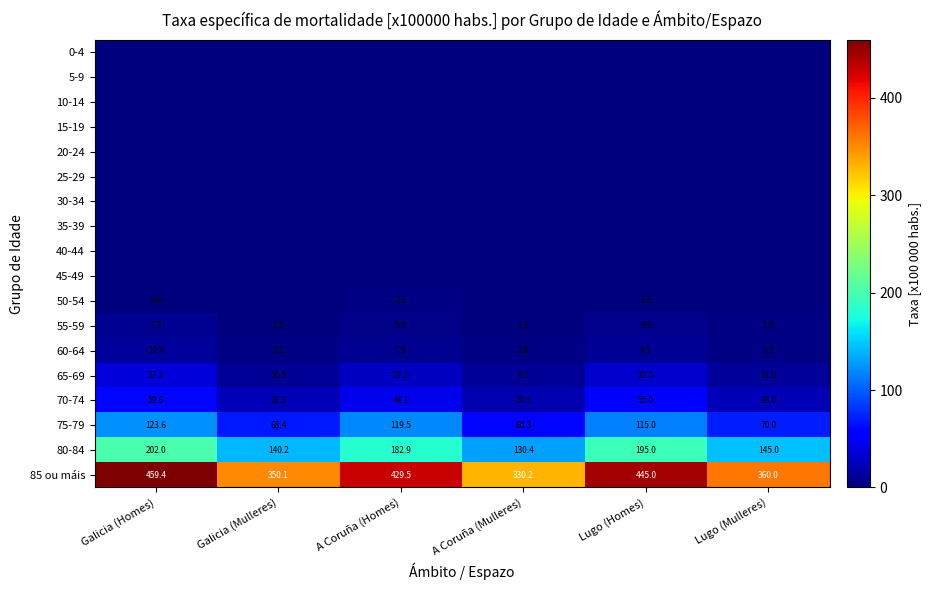

At how many categories does at least one series exceed 148?

6